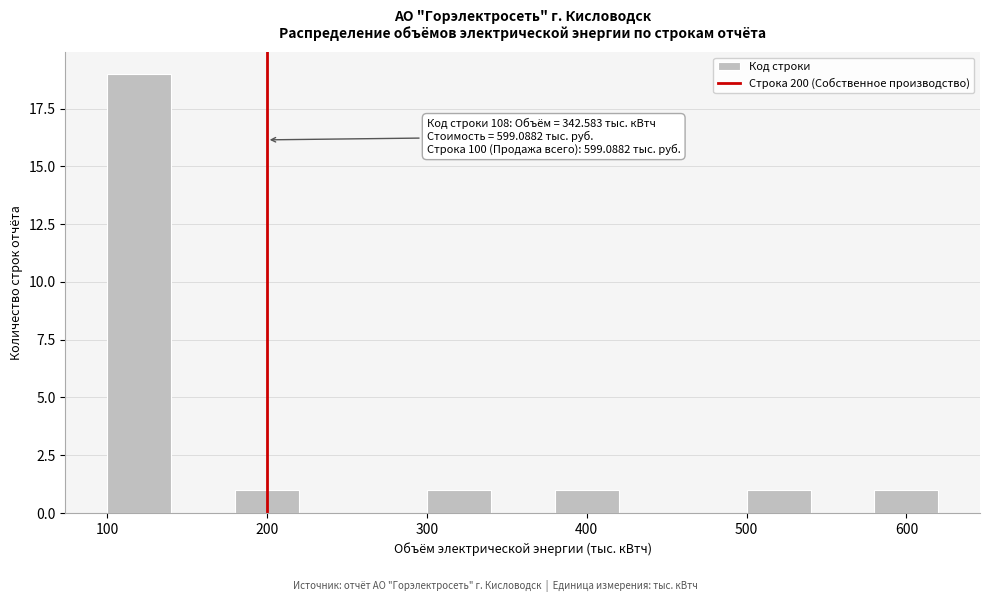

Which range on the x-axis has the tallest bar?

100 to 140